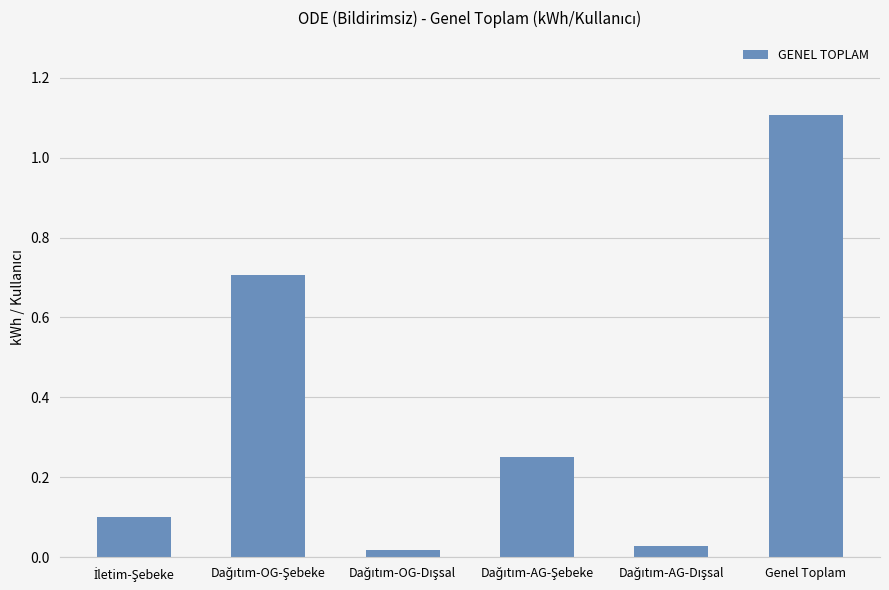

Does the chart contain any negative values?

No